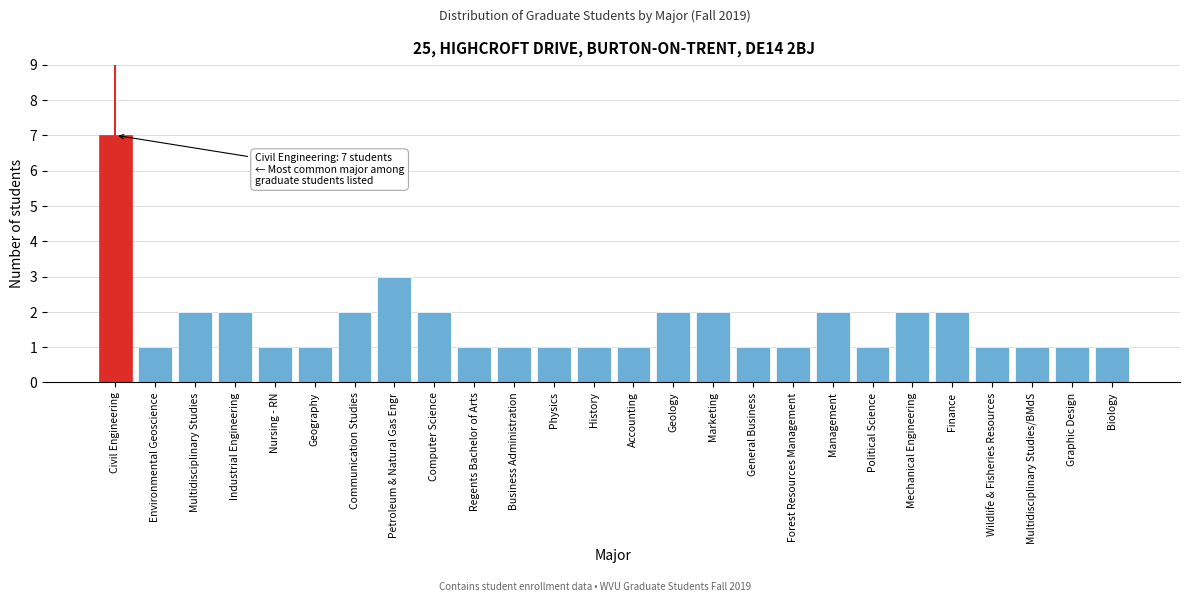

Reading right to left, what are all the values shown in this chart?

Biology=1	Graphic Design=1	Multidisciplinary Studies/BMdS=1	Wildlife & Fisheries Resources=1	Finance=2	Mechanical Engineering=2	Political Science=1	Management=2	Forest Resources Management=1	General Business=1	Marketing=2	Geology=2	Accounting=1	History=1	Physics=1	Business Administration=1	Regents Bachelor of Arts=1	Computer Science=2	Petroleum & Natural Gas Engr=3	Communication Studies=2	Geography=1	Nursing - RN=1	Industrial Engineering=2	Multidisciplinary Studies=2	Environmental Geoscience=1	Civil Engineering=7